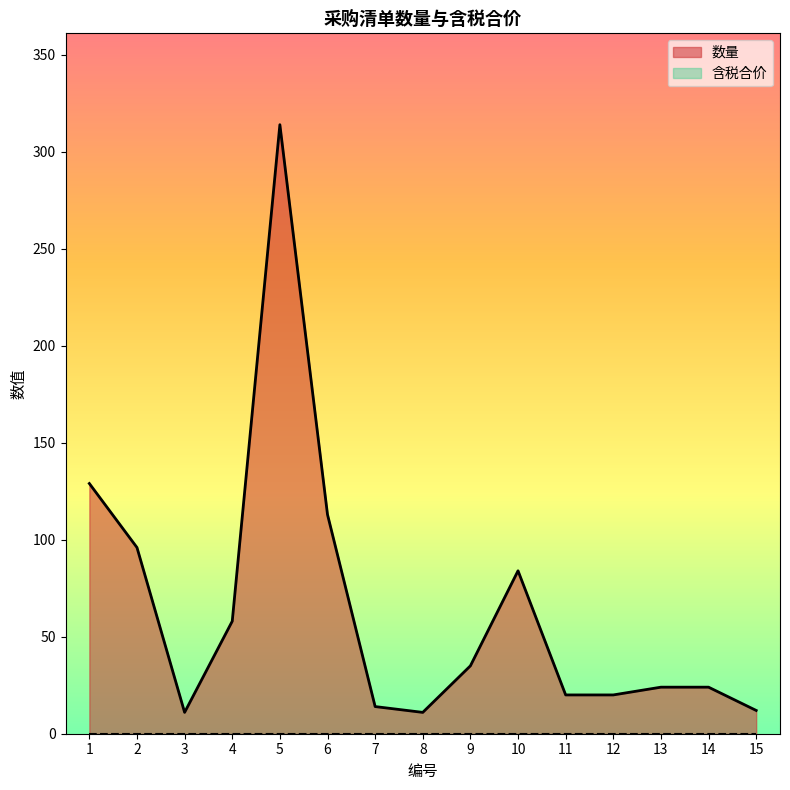

True or false: the data shows 16 at 13.

False